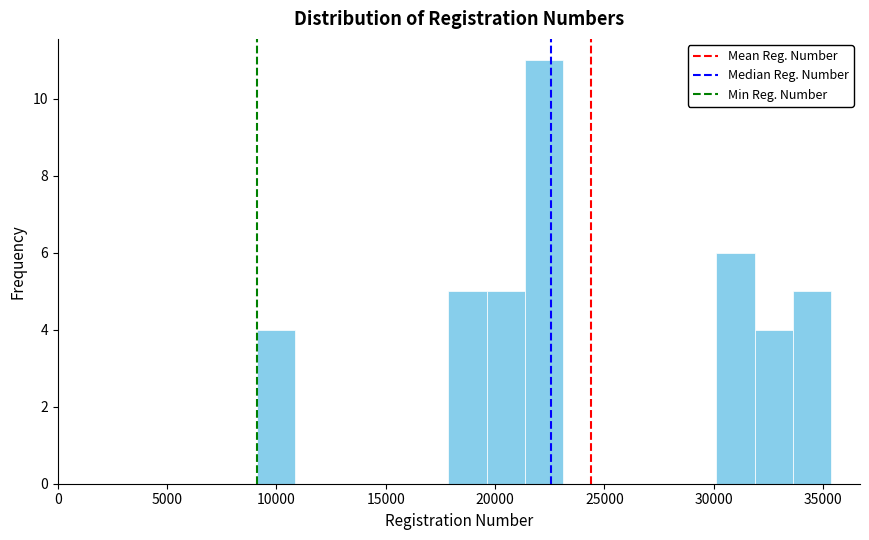

Read against the x-axis, roughly where is the centre of the tallest bar?

22000